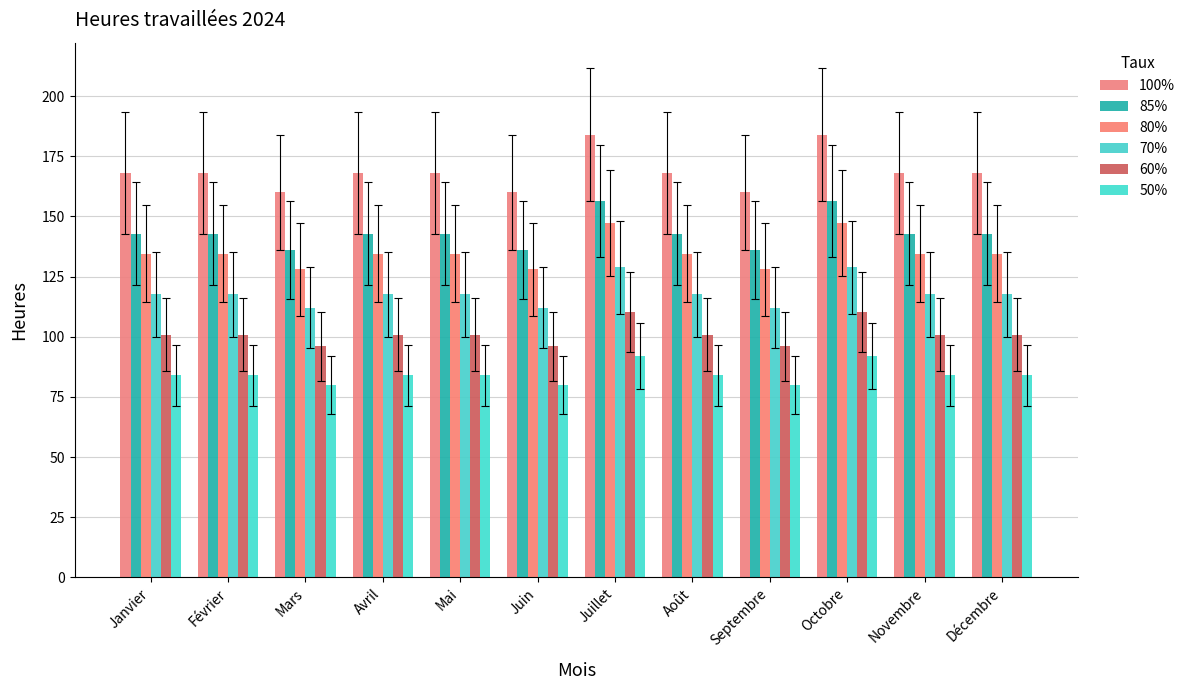

Which series has the largest range (max minus min)?

100%